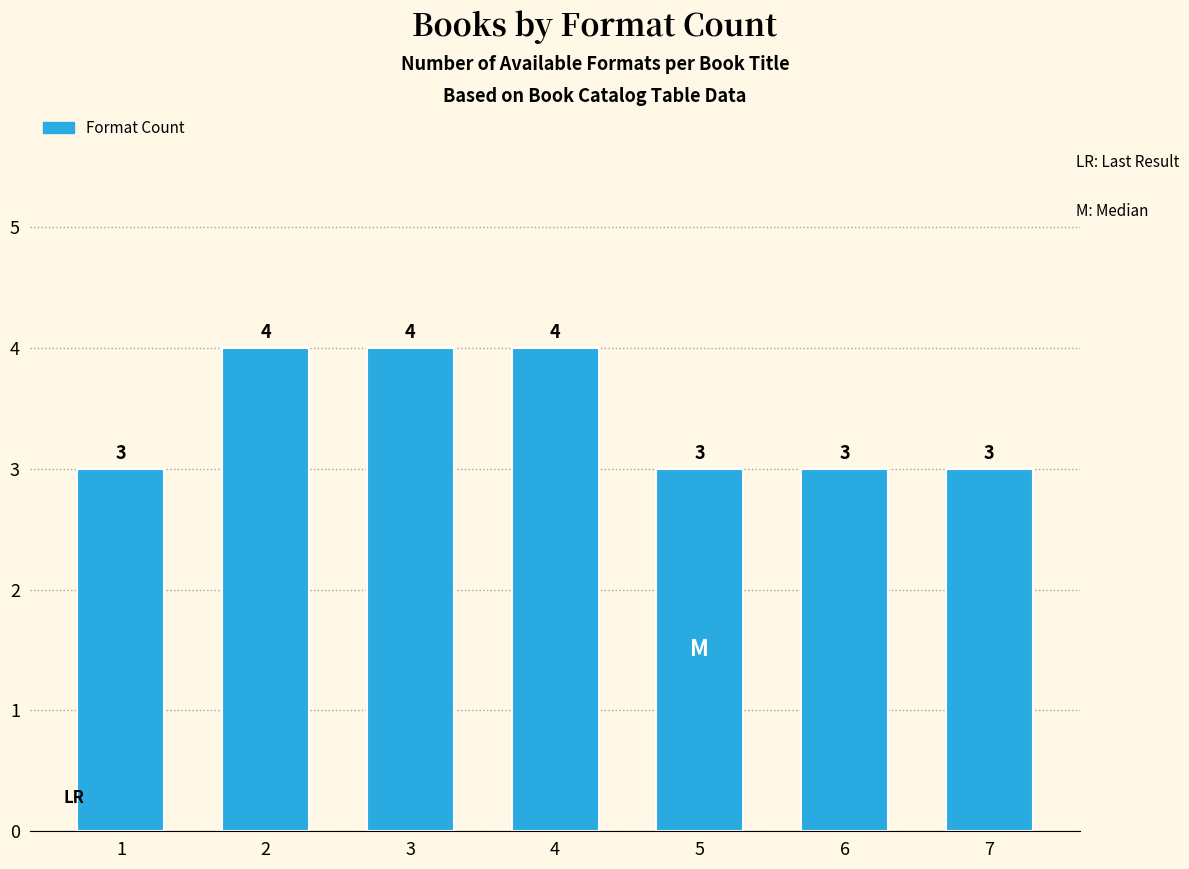

Reading left to right, transcribe all the data shown in this chart.

1=3	2=4	3=4	4=4	5=3	6=3	7=3